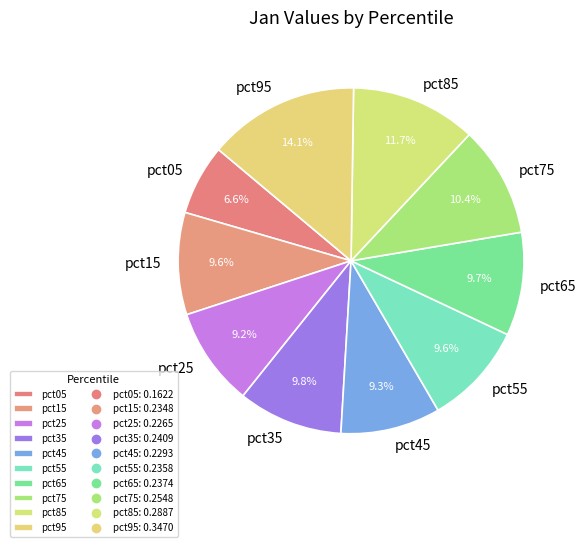

To the nearest percent, what portion does pct25 represent?

9%